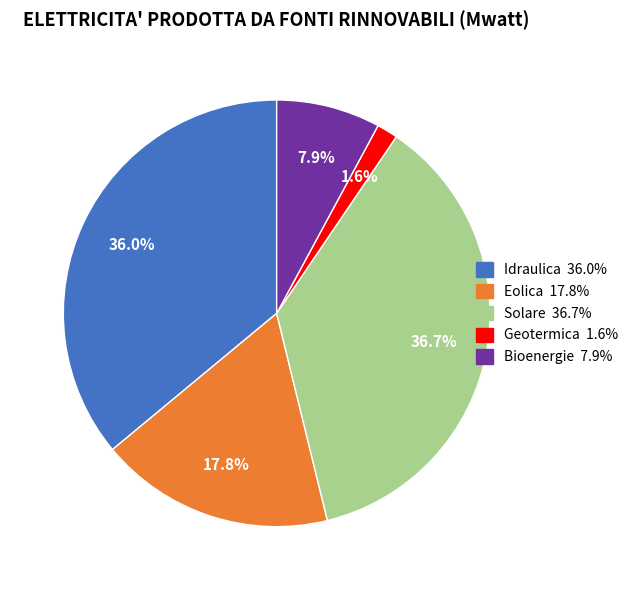

Count the number of slices in the pie.

5